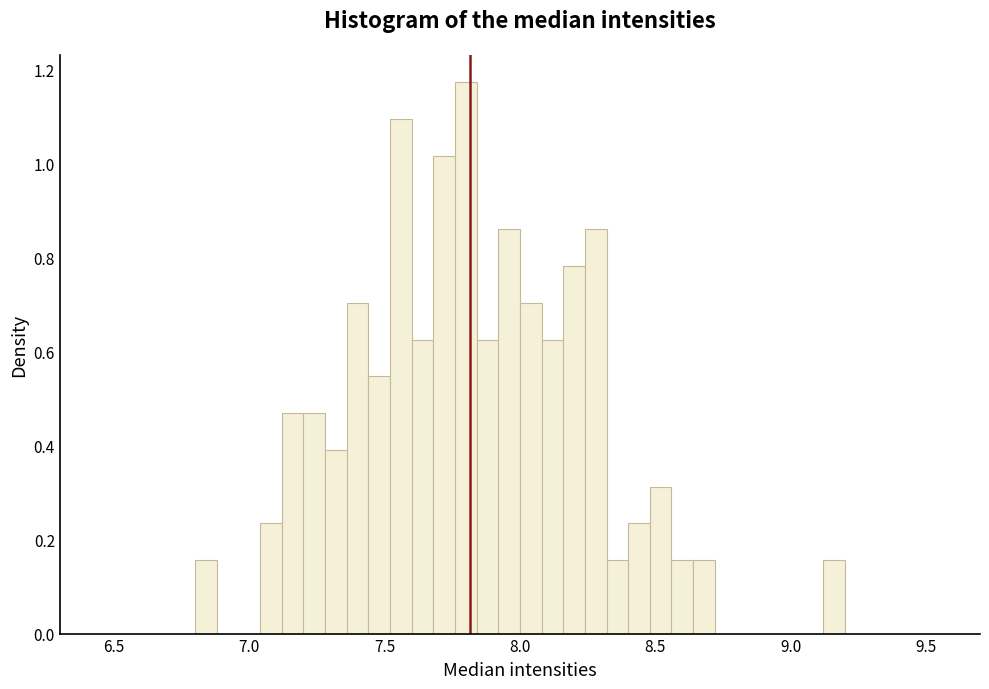

Around what value on the x-axis is the tallest bar? Give the approximate position of its centre, as read against the axis.

7.80